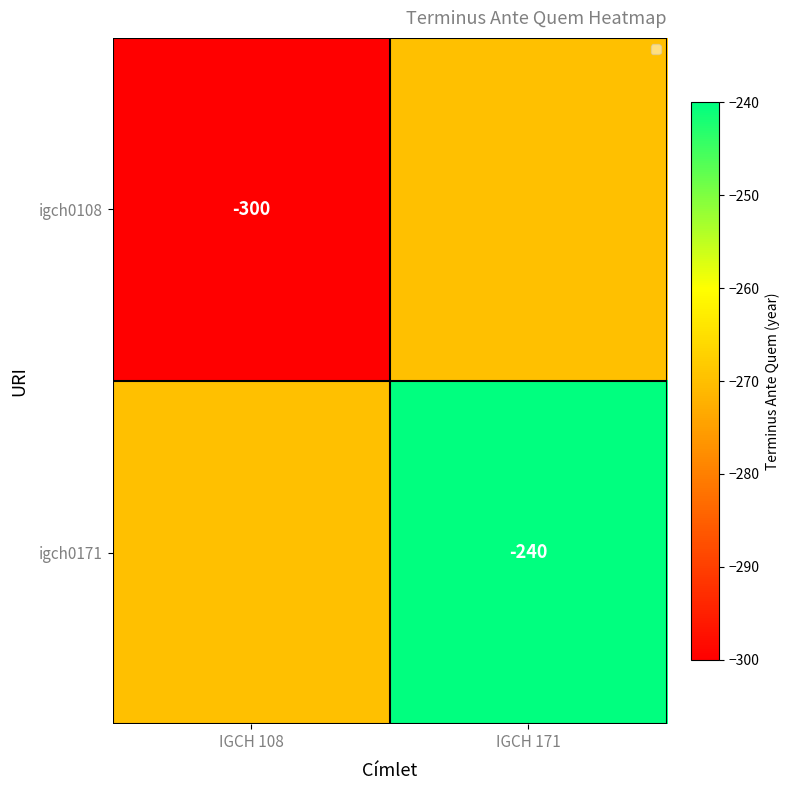

What is the total value across all series at IGCH 171?

-510